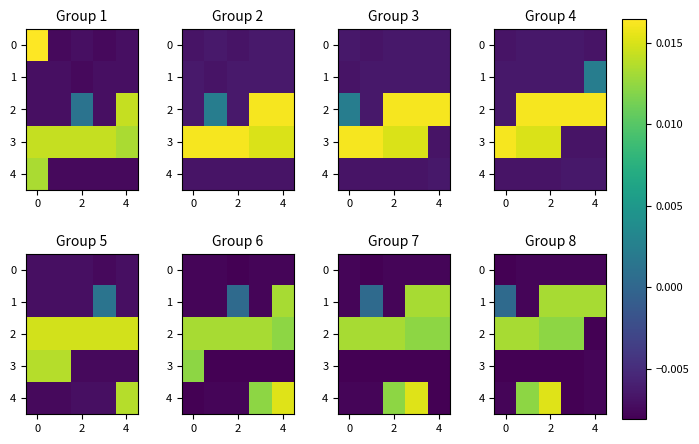

Is the value of 2 at 0 greater than the value of 4 at 2?

No